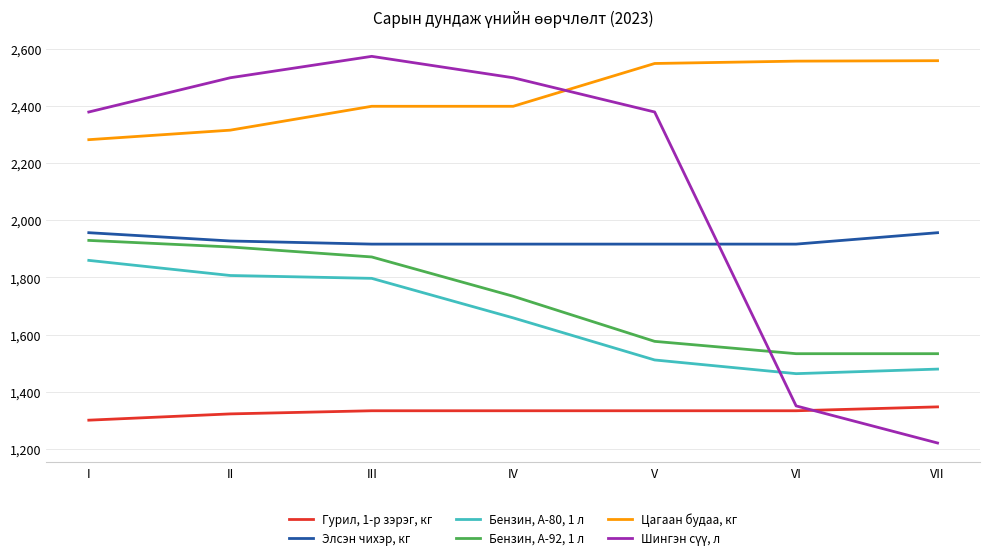

Is the value of Бензин, А-80, 1 л at VII greater than the value of Цагаан будаа, кг at III?

No